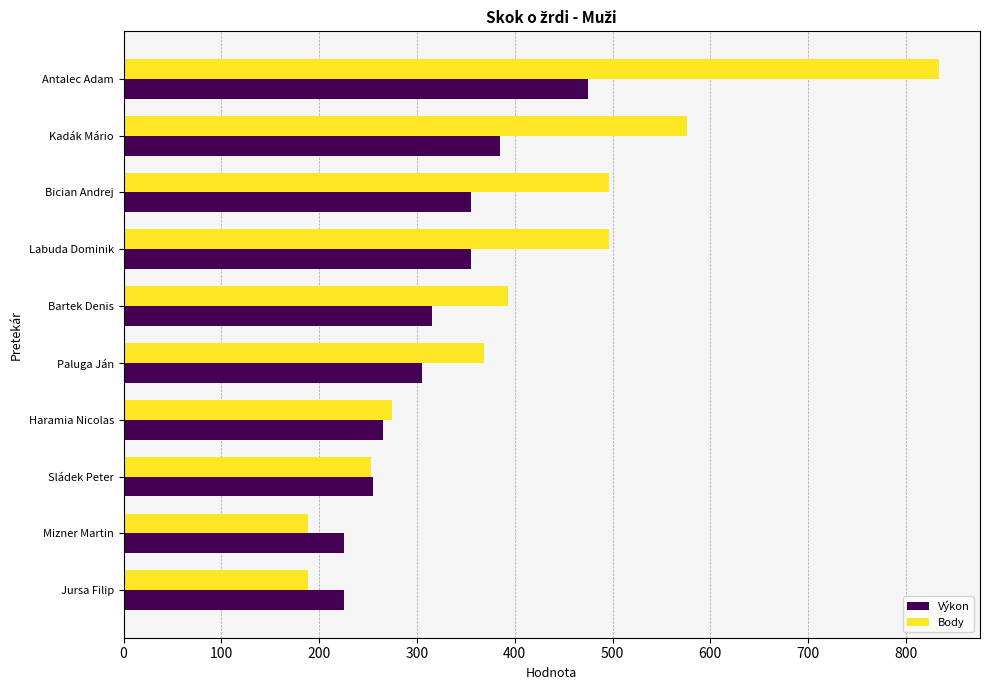

Which series has the largest total across all categories?

Body